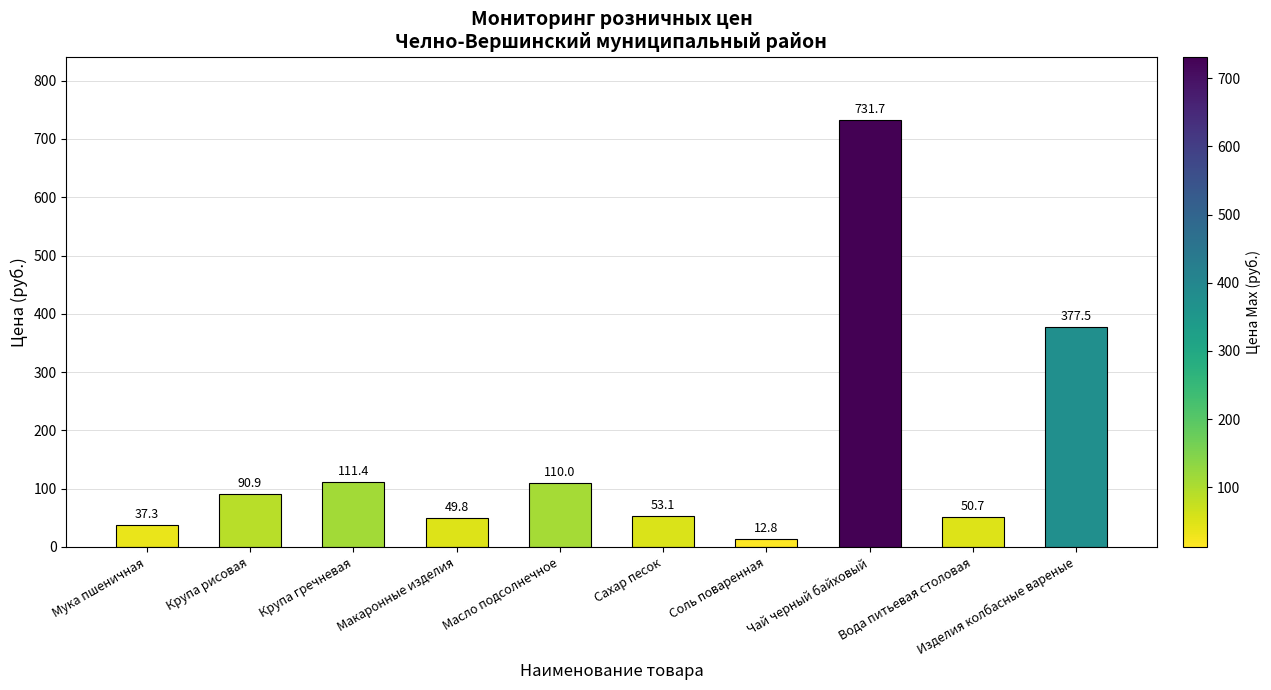

What is the sum of the values at Крупа гречневая and Мука пшеничная?

148.7